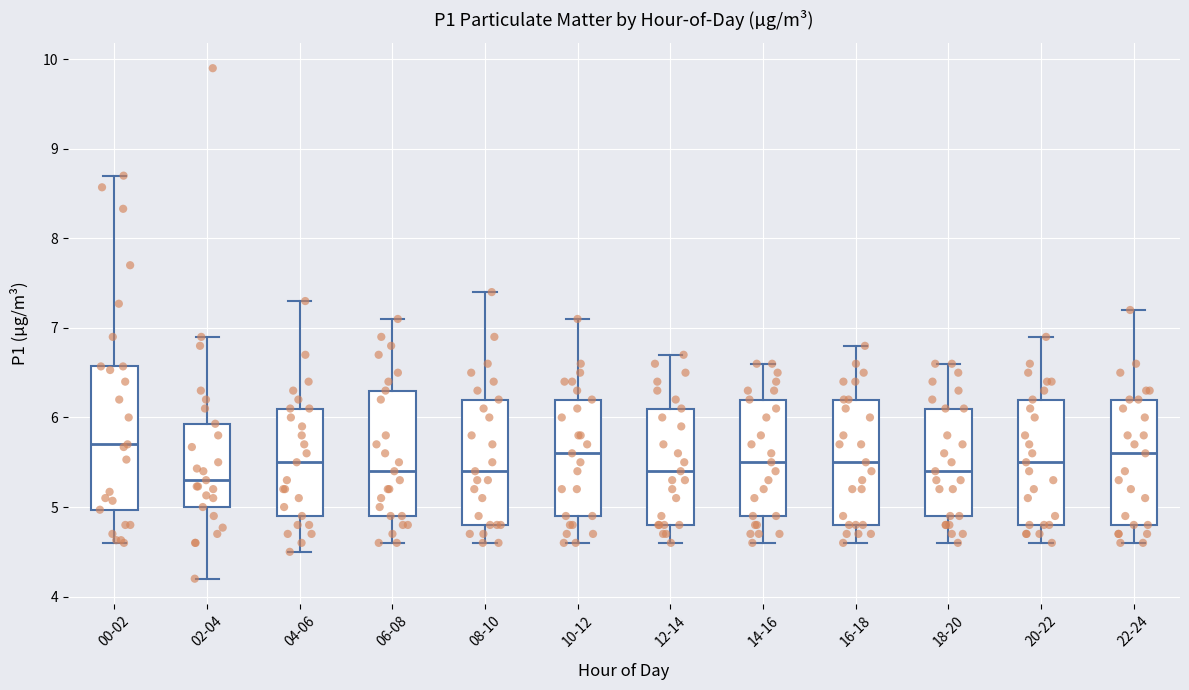

Which box is the tallest, from its lower edge to its upper edge?

00-02